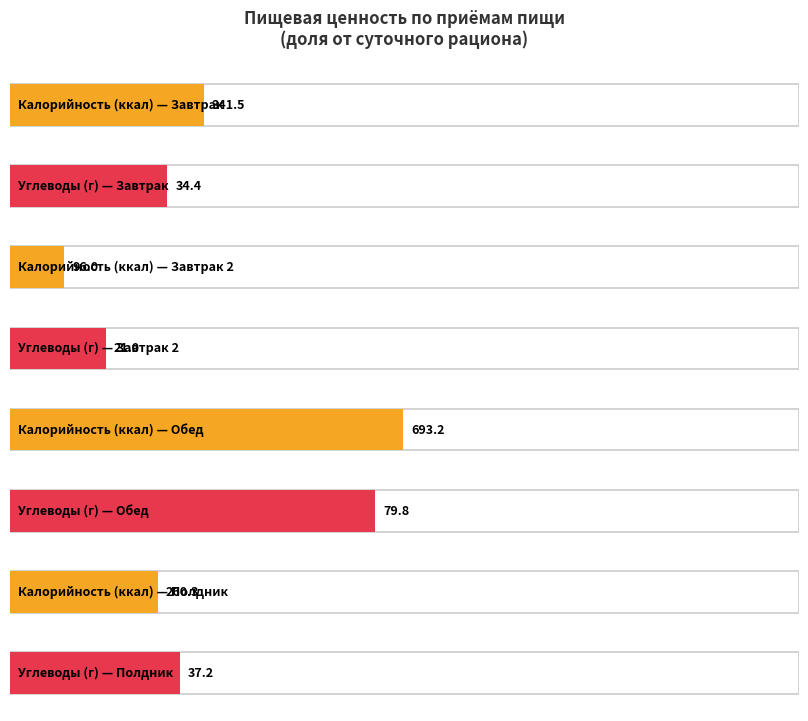

What is the difference between the second highest and minimum values in the Калорийность series?

245.5